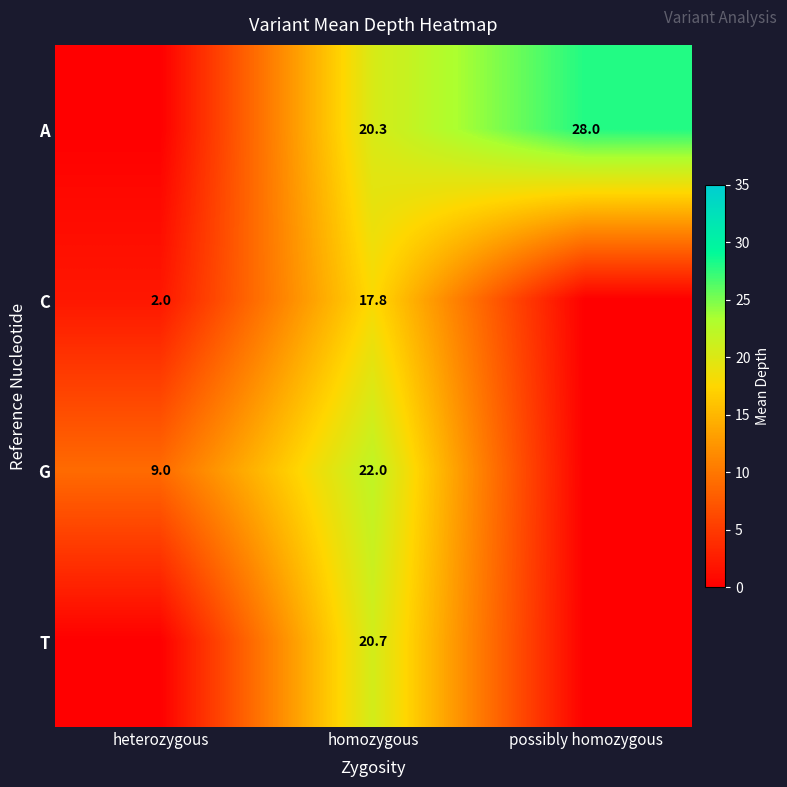

What is the difference between the C values at heterozygous and homozygous?

15.8